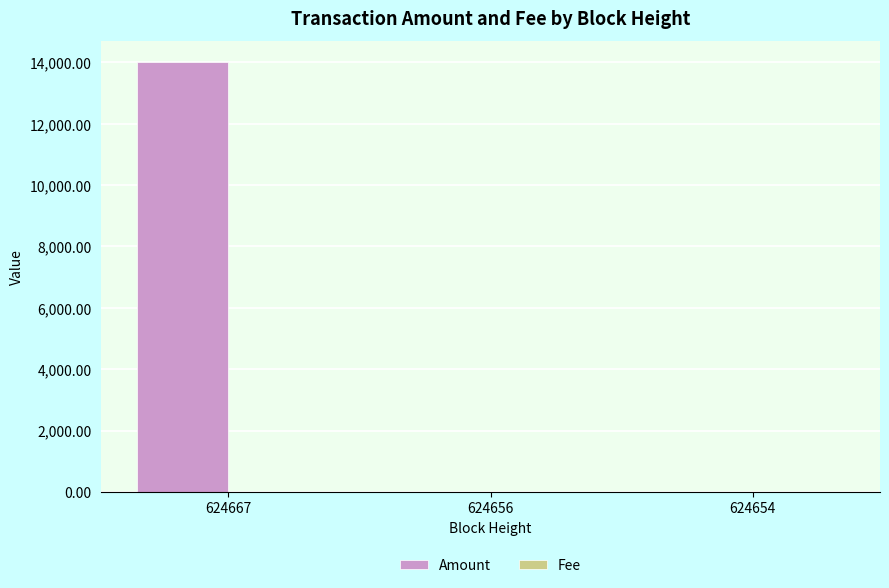

Which series has the largest total across all categories?

Amount